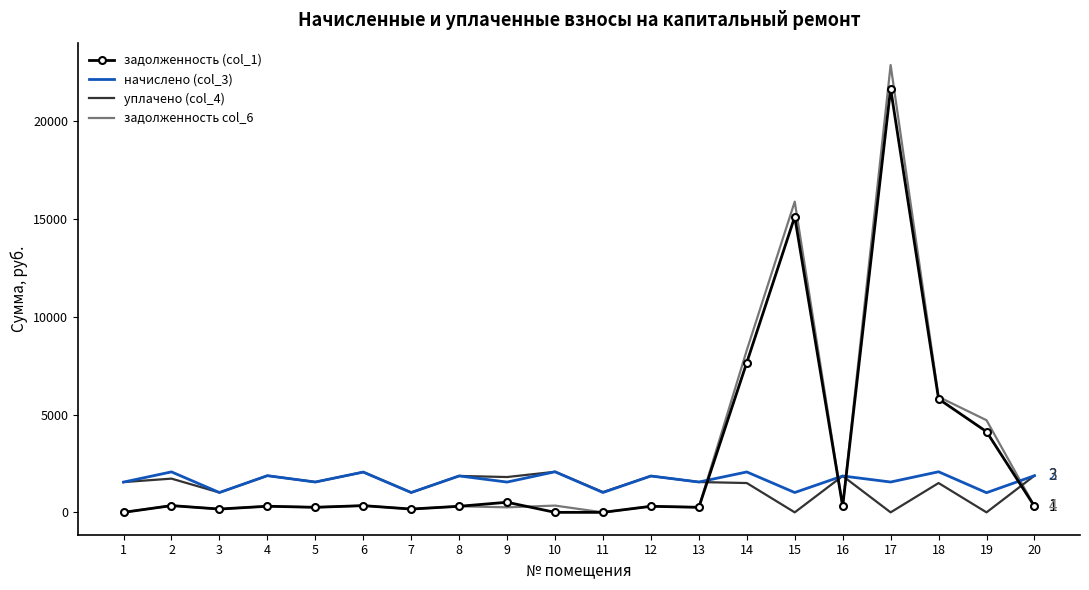

What is the sum of all задолженность col_6 values?

61407.4